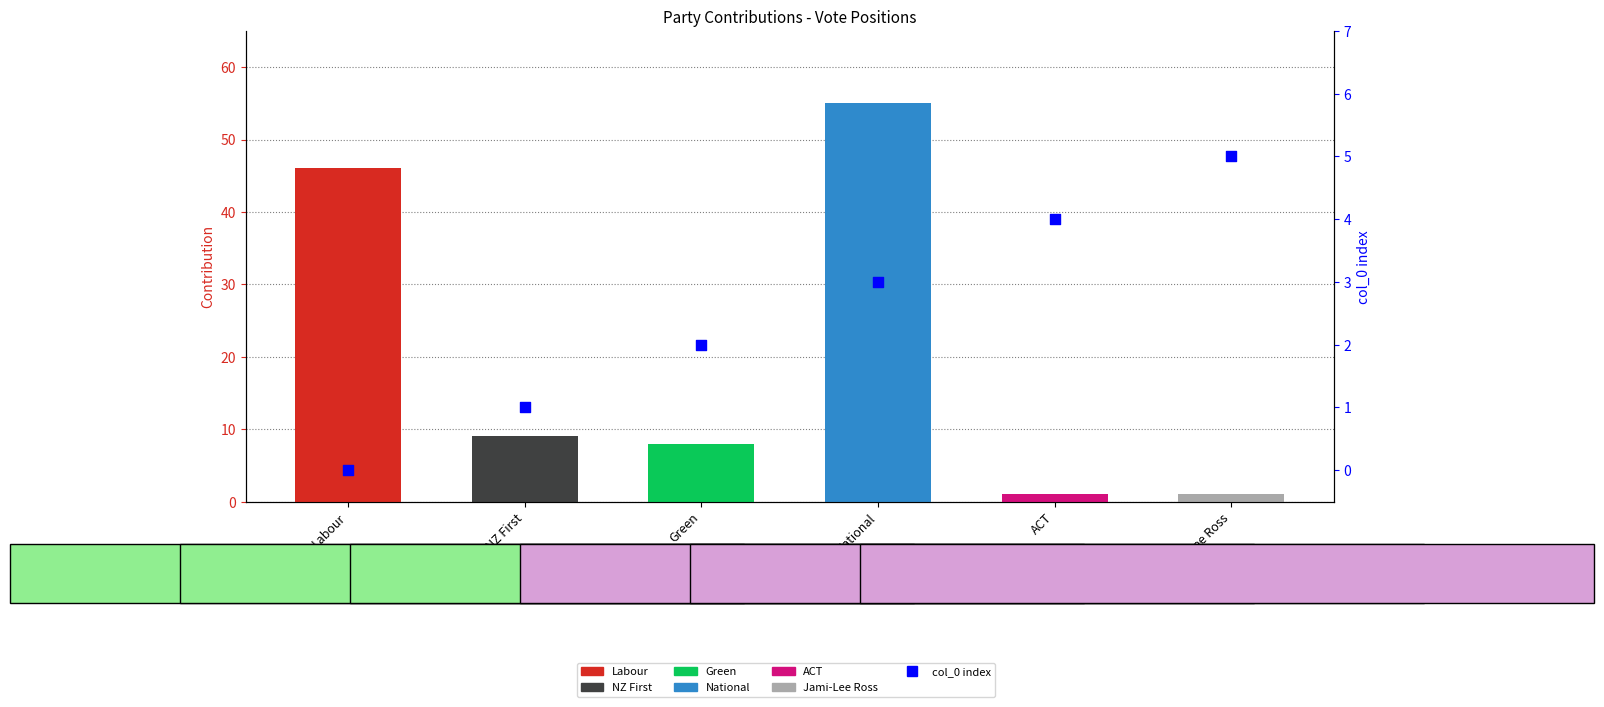

Which series has the largest total across all categories?

contribution